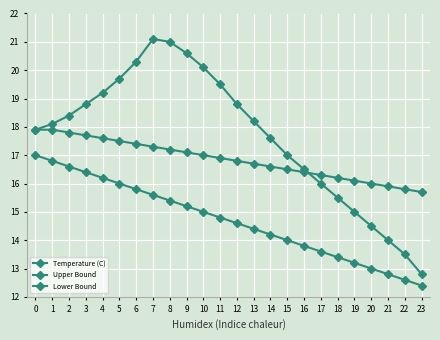

Is this an area chart (filled region under the line)?

No